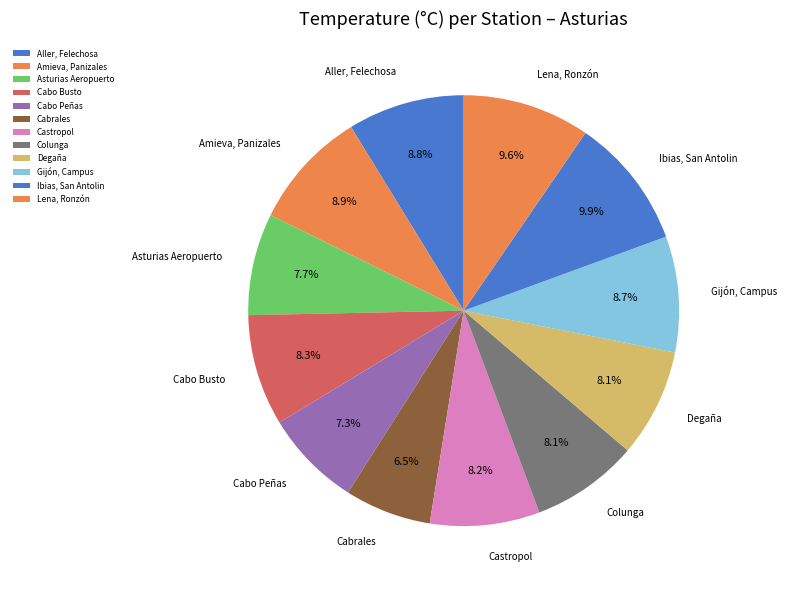

To the nearest percent, what percentage of the pie is Ibias, San Antolin?

10%